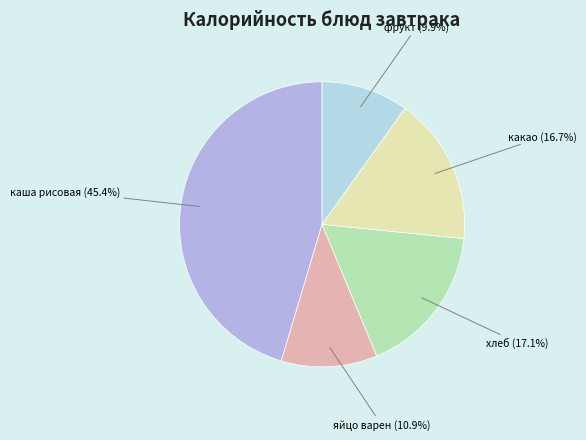

What is the largest slice in the pie chart?

каша рисовая